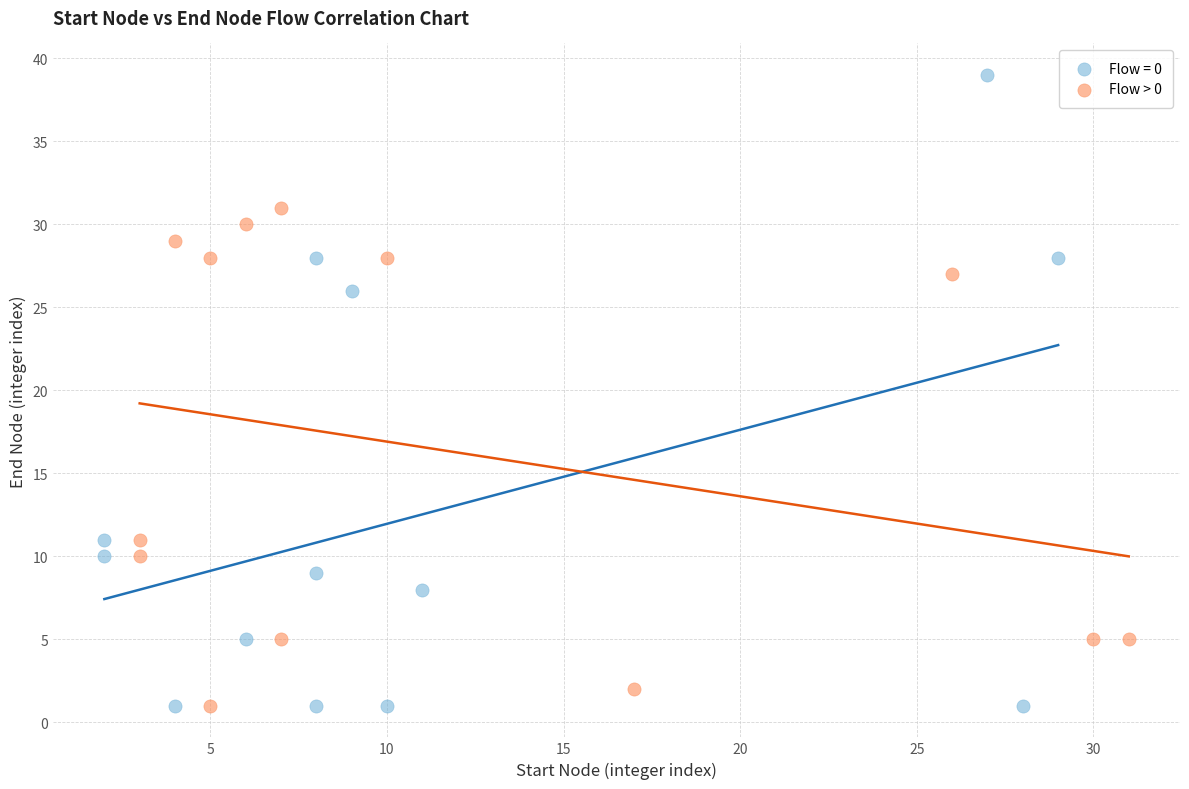

Which series contains the highest Y value?

Flow = 0